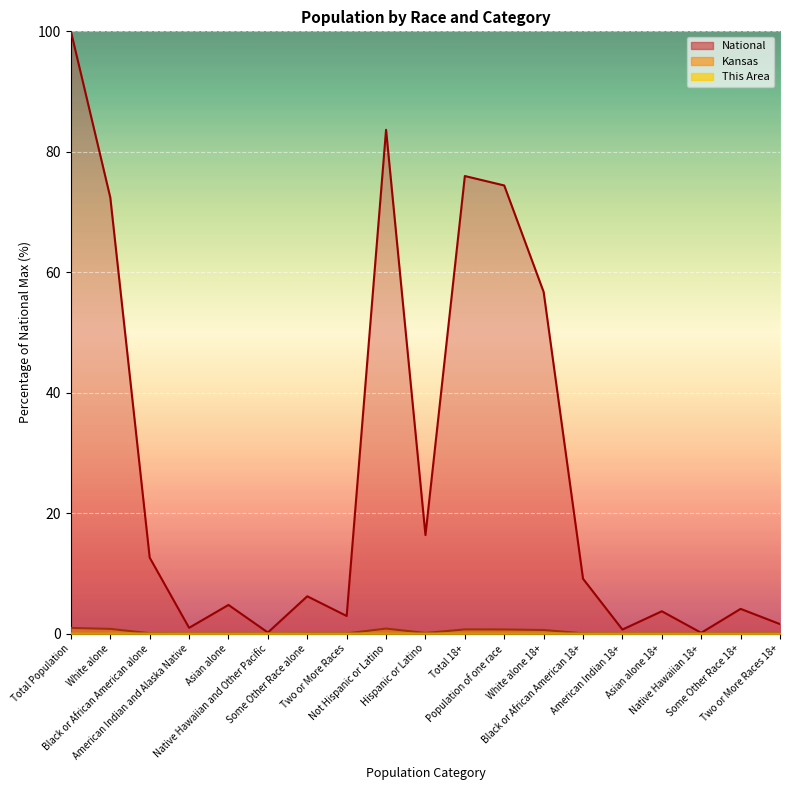

At which label does National first exceed 6?

Total Population